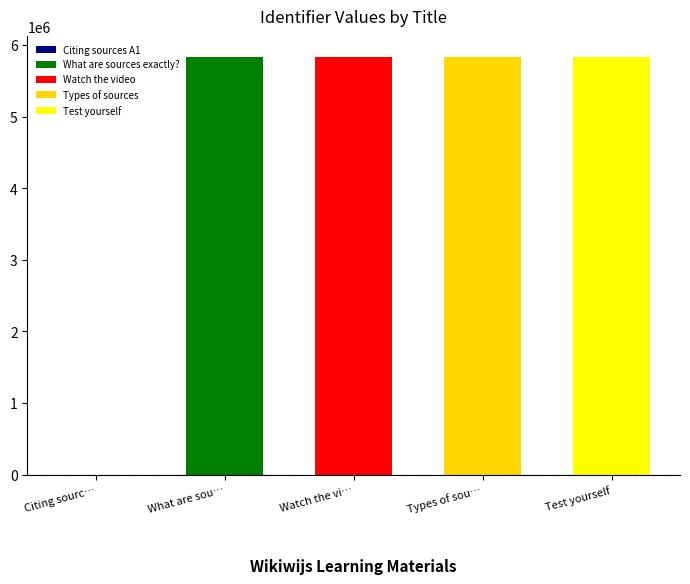

The value at Test yourself is 1413700. True or false?

False